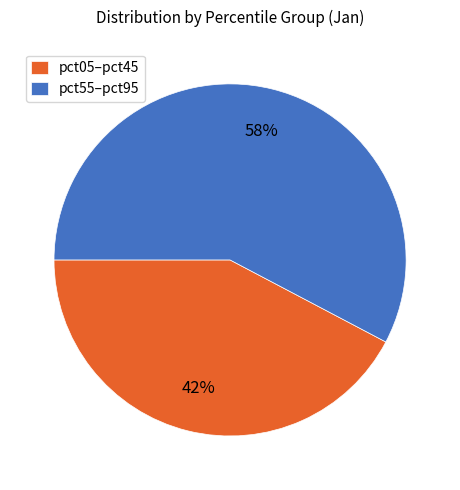

Approximately how many times larger is the value at pct55–pct95 compared to pct05–pct45?

1.4